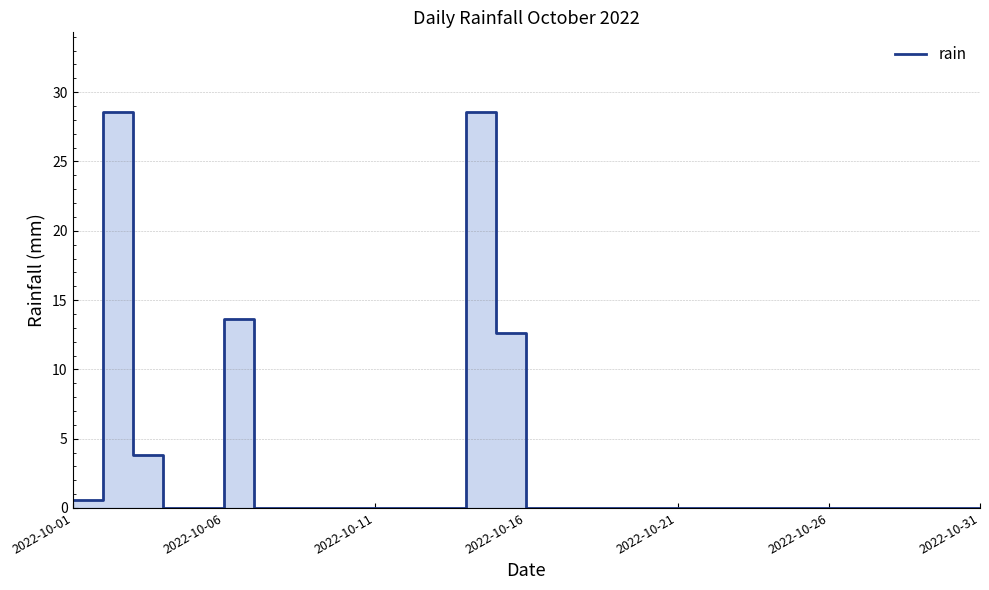

What is the average value?

2.8